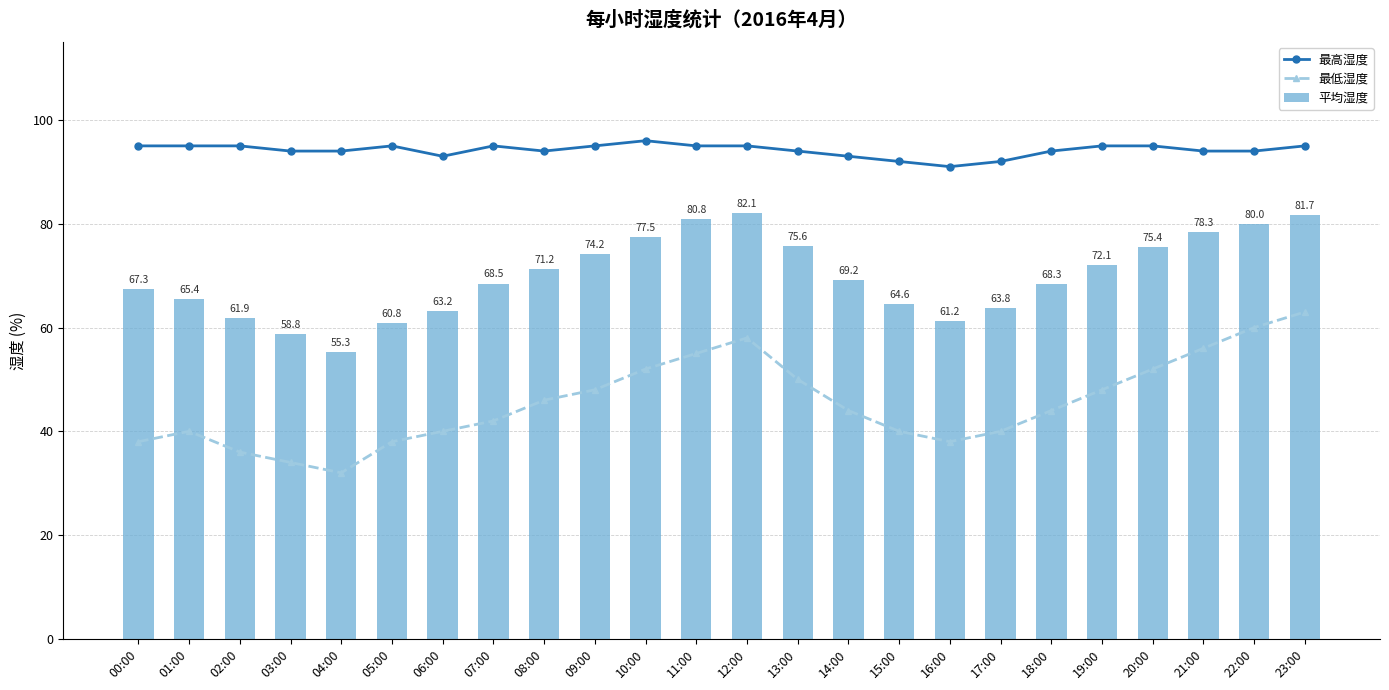

The value of 平均湿度 at 22:00 is 132.4. True or false?

False